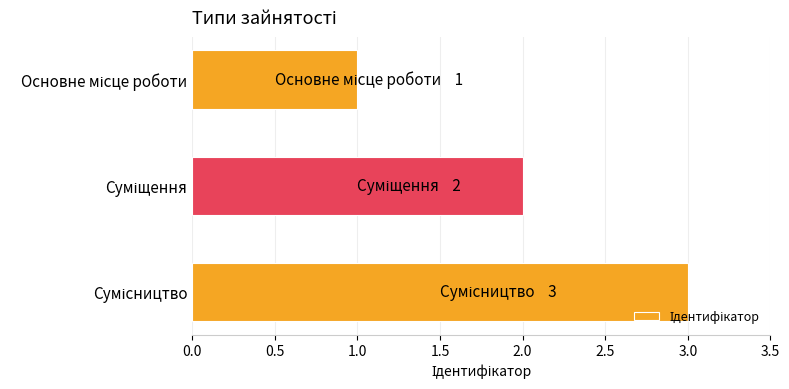

What is the greatest value displayed?

3